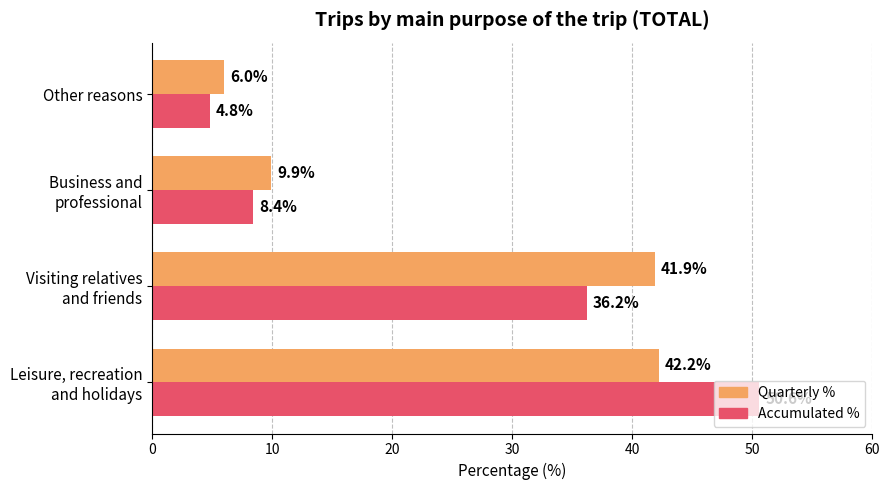

What is the average value of the Quarterly % series?

25.0